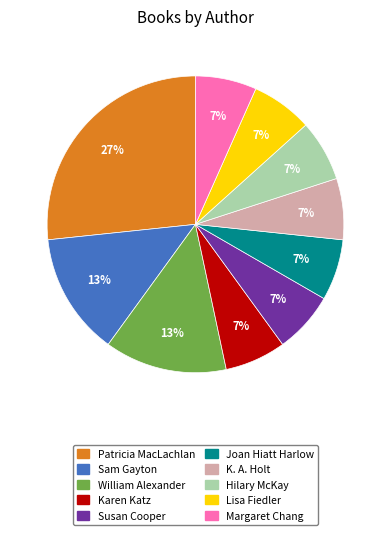

To the nearest percent, what portion does Hilary McKay represent?

7%